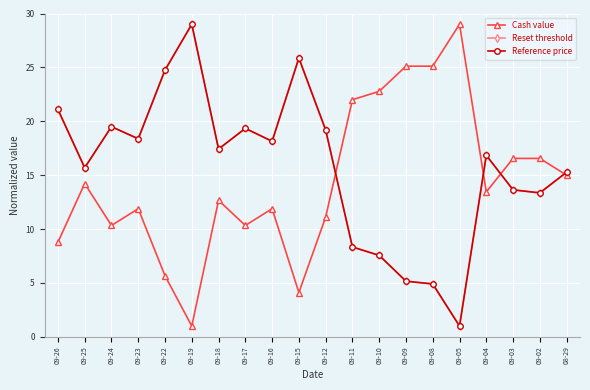

Does the chart display data point markers on the line(s)?

Yes